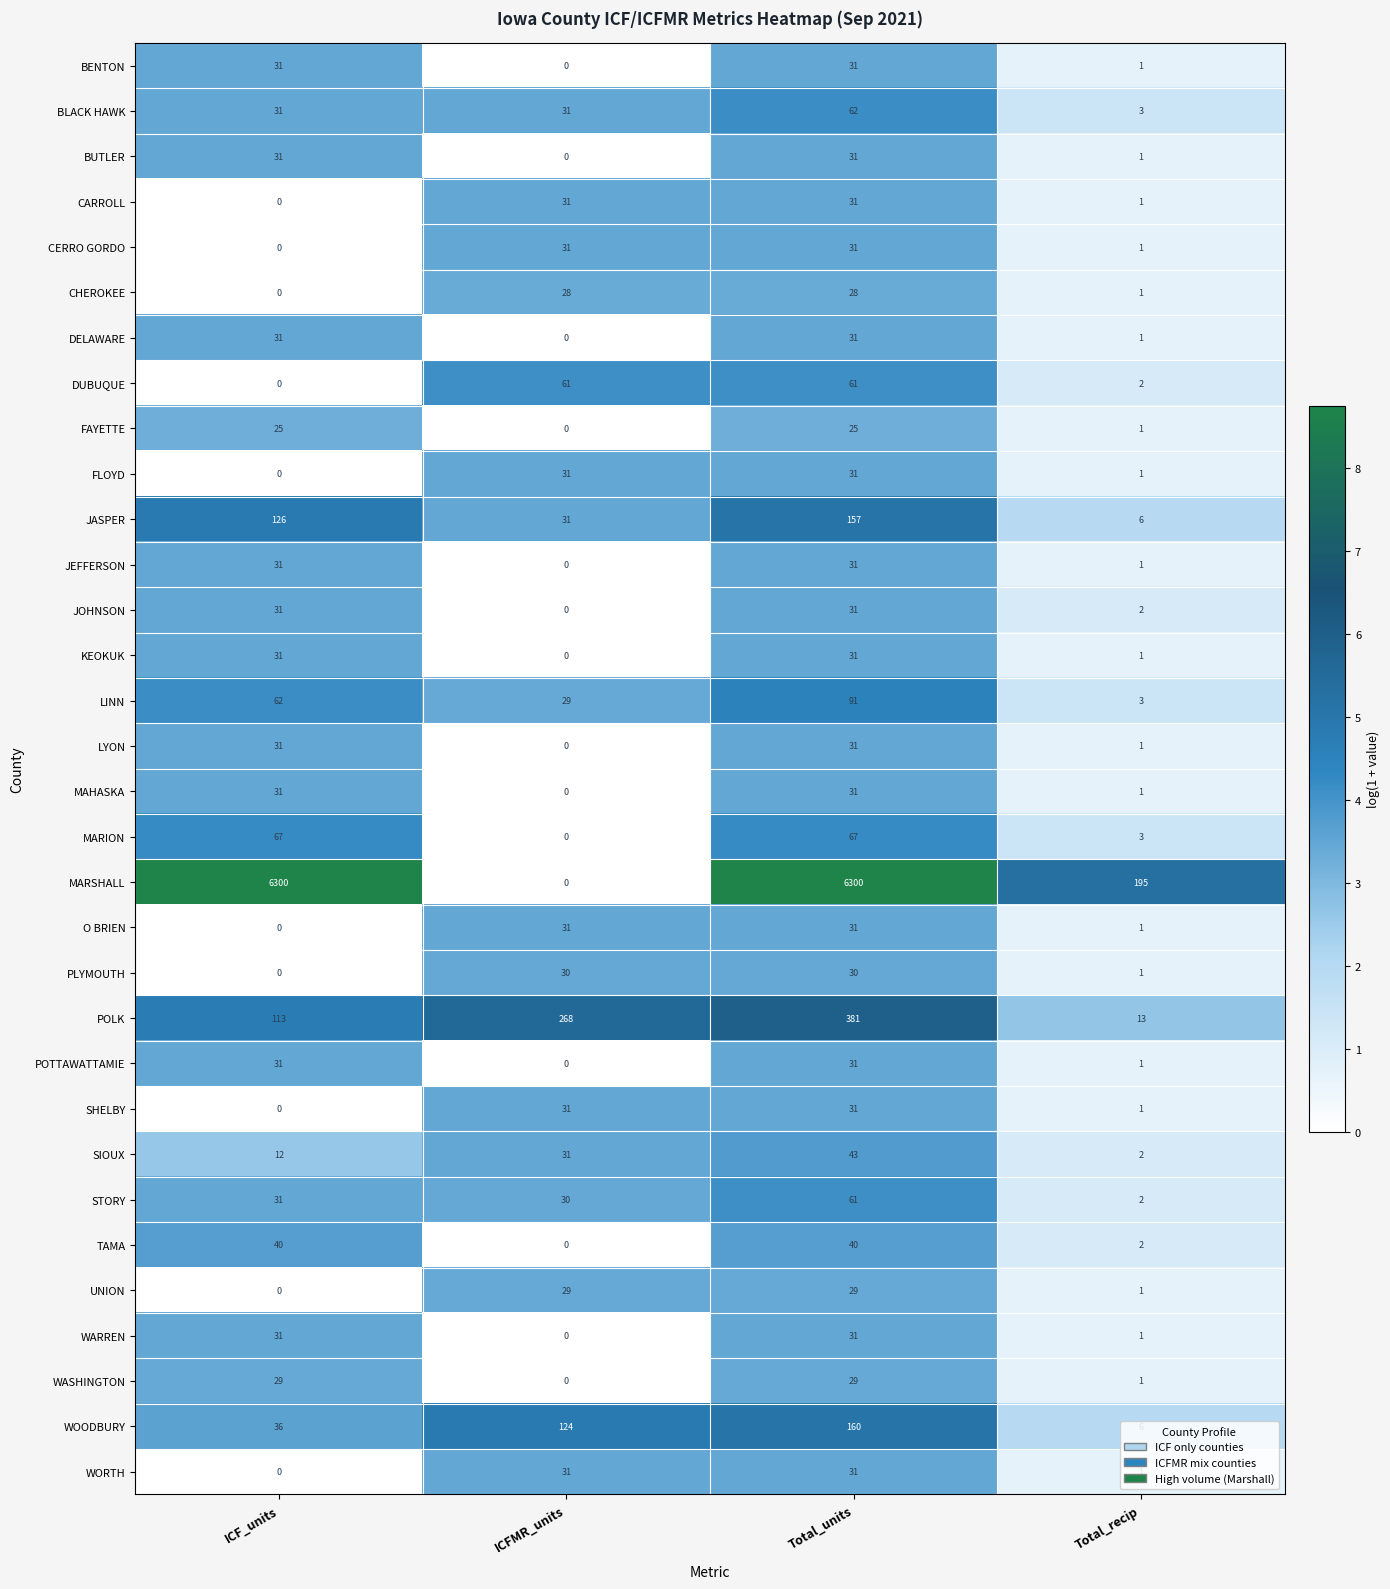

How many values in the CHEROKEE series are below 28?

2